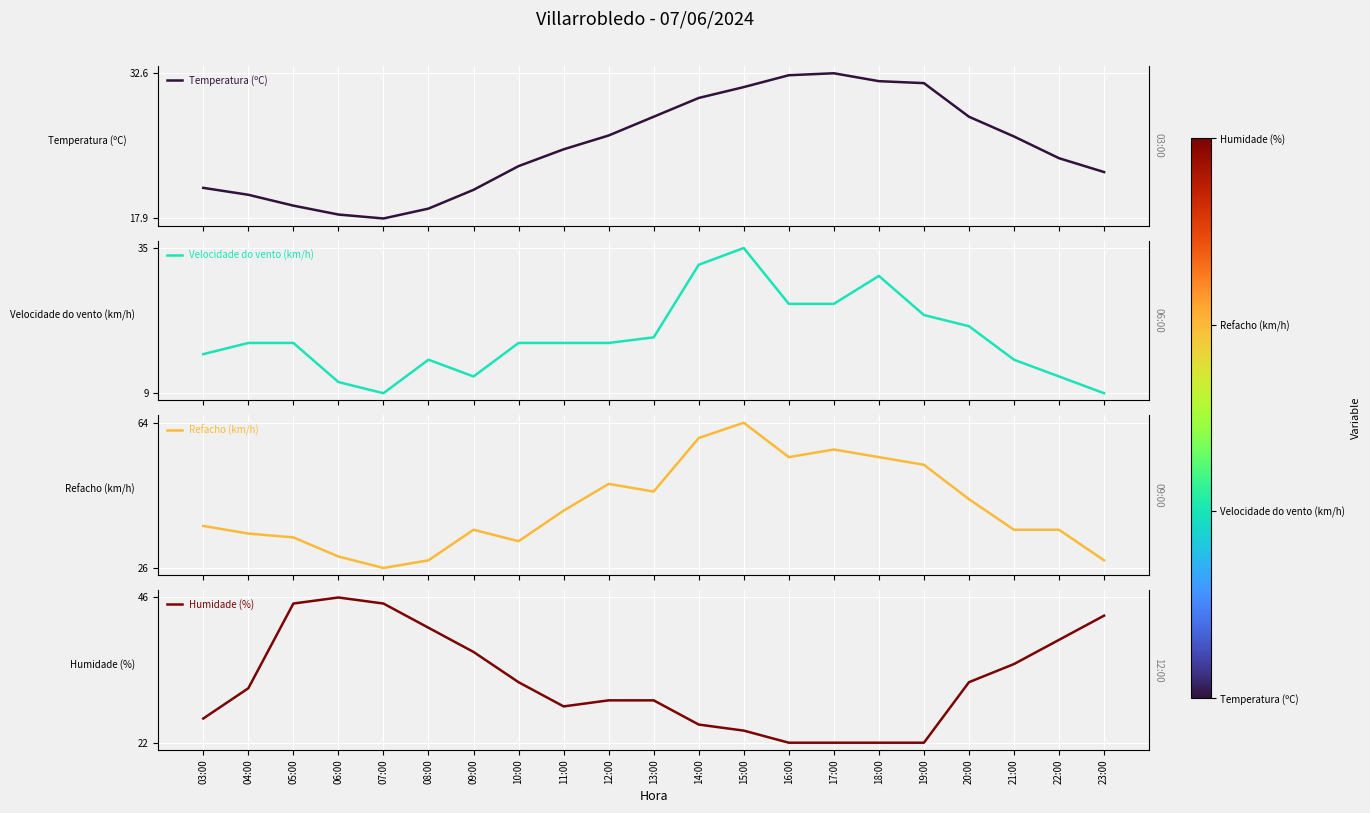

What is the smallest value displayed?

9.0